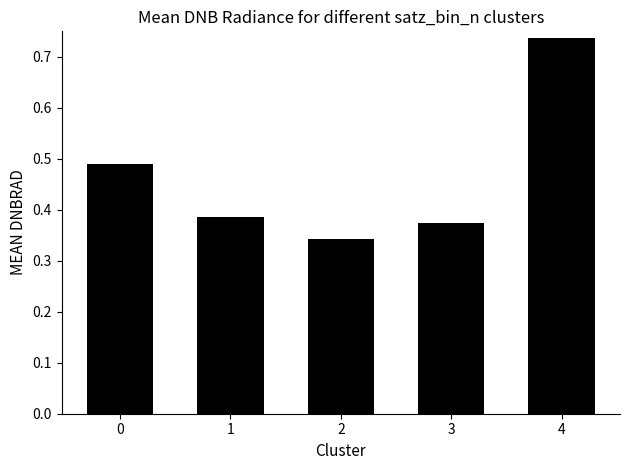

Which has a higher value, 0 or 4?

4